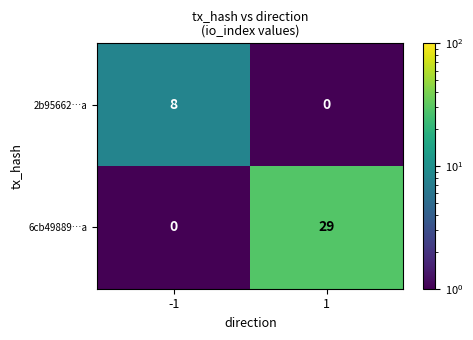

Rank the series by their maximum value, from highest to lowest.

6cb49889…a, 2b95662…a